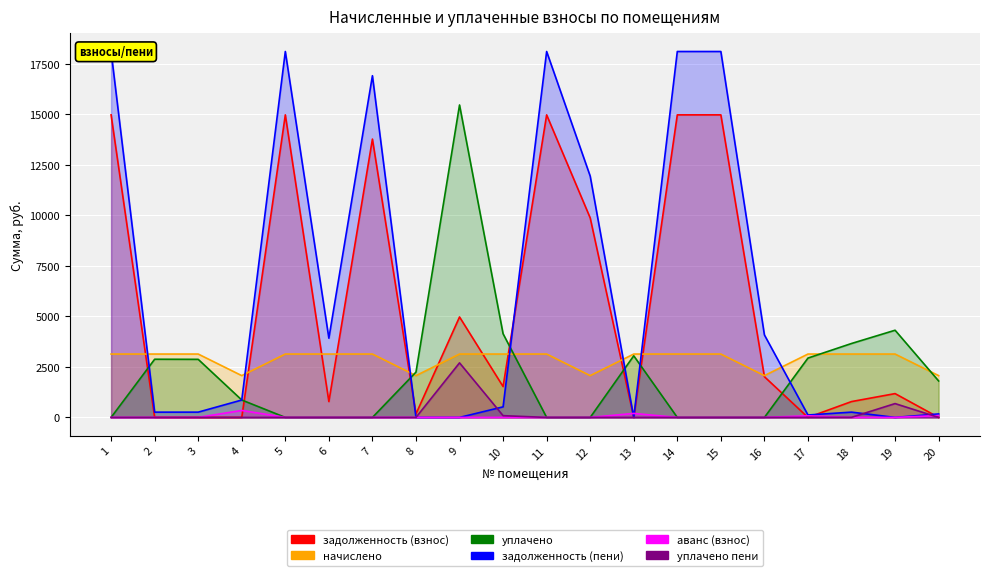

At which label is начислено closest to 2602?

4